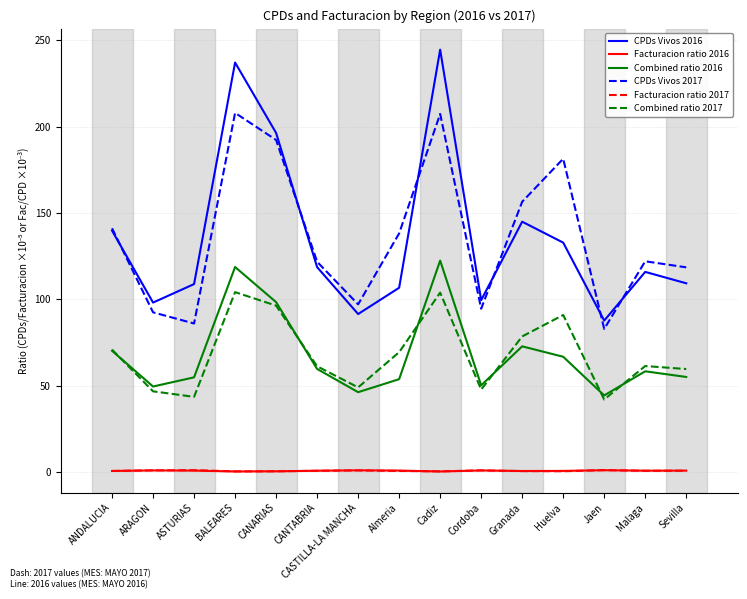

What position from the right is ASTURIAS?

13